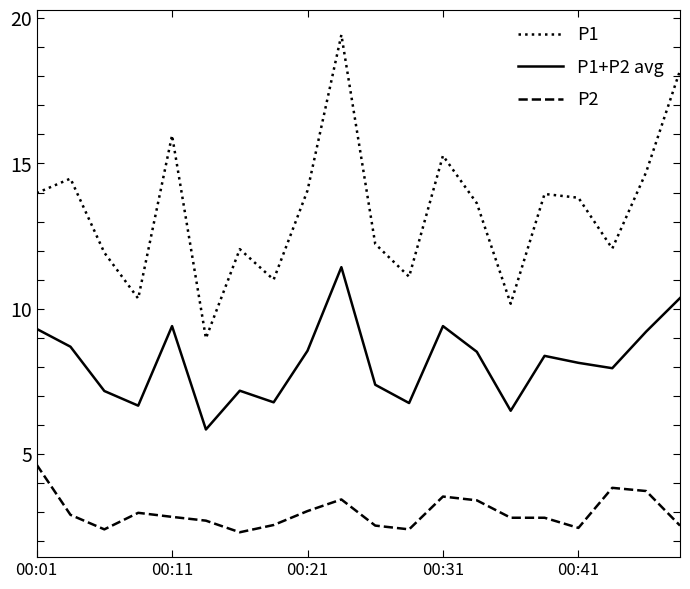

Rank the series by their average value, from highest to lowest.

P1, P1+P2 avg, P2